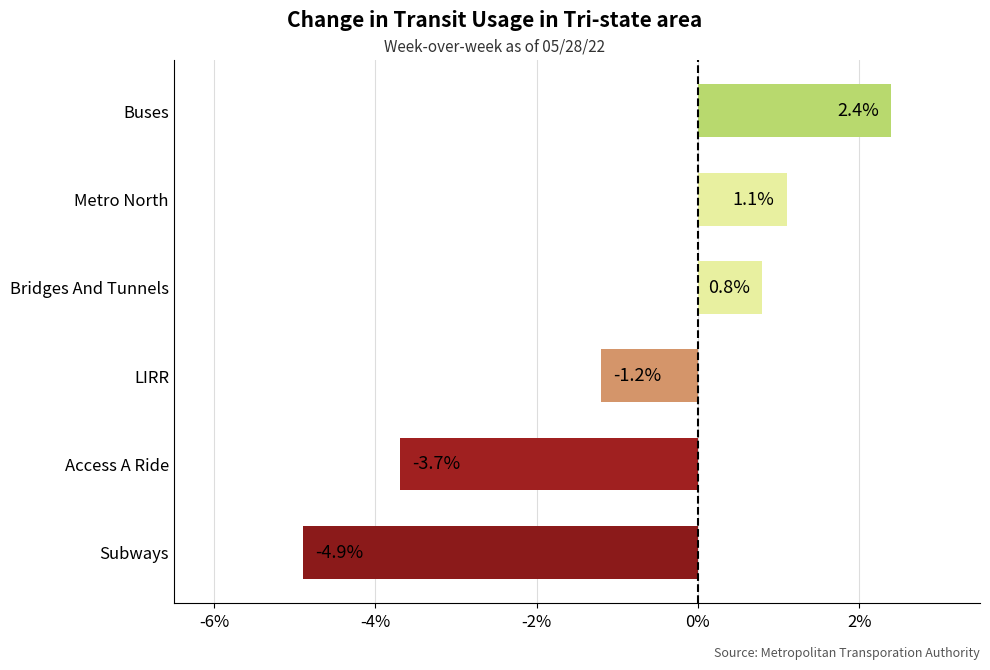

What is the sum of the values at Buses and Subways?

-2.5